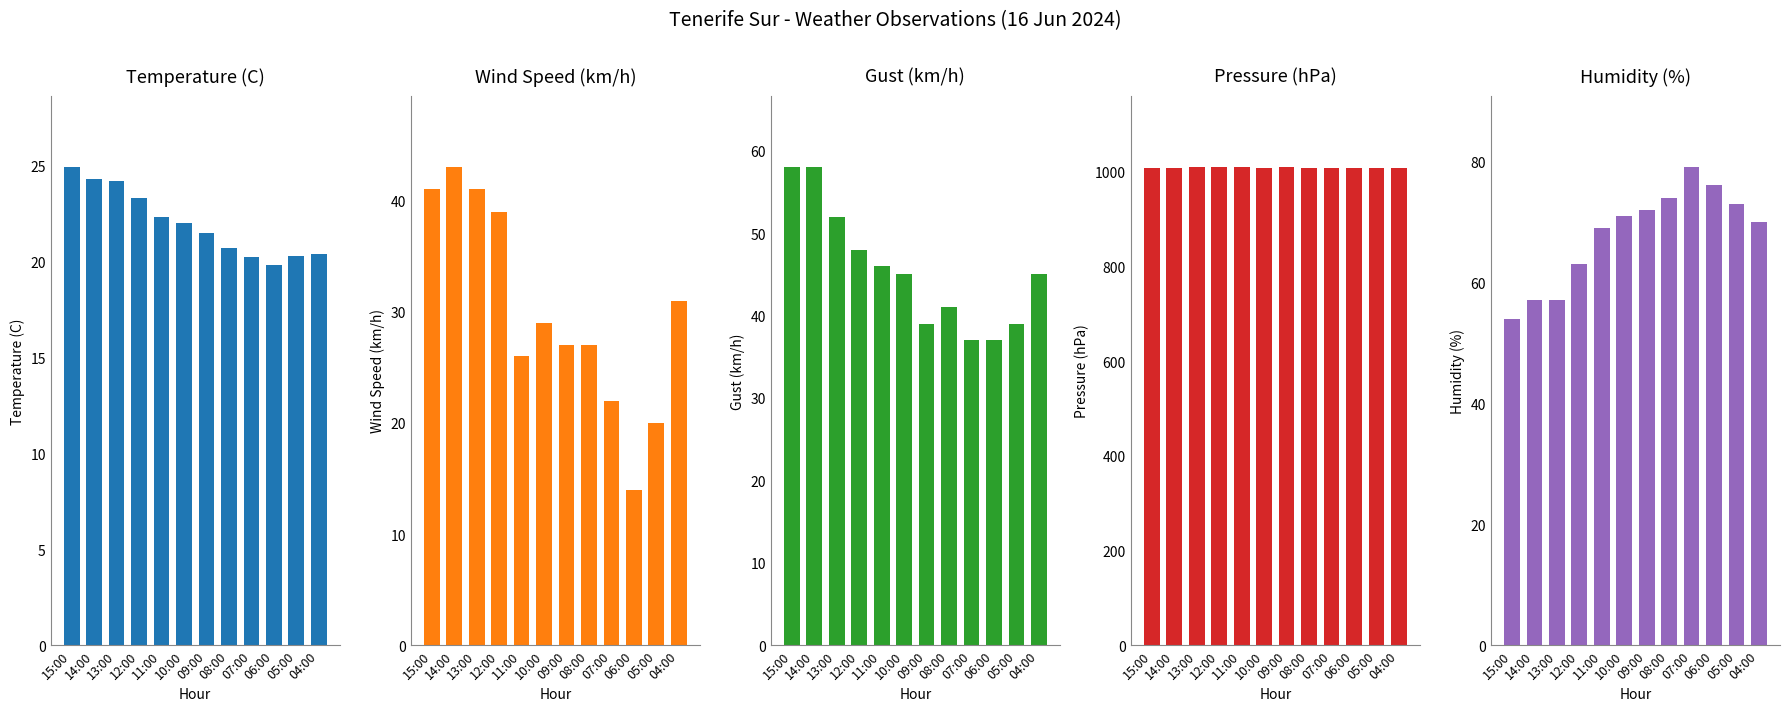

What are all the series names shown in the legend?

Temperature (C), Wind Speed (km/h), Gust (km/h), Pressure (hPa), Humidity (%)